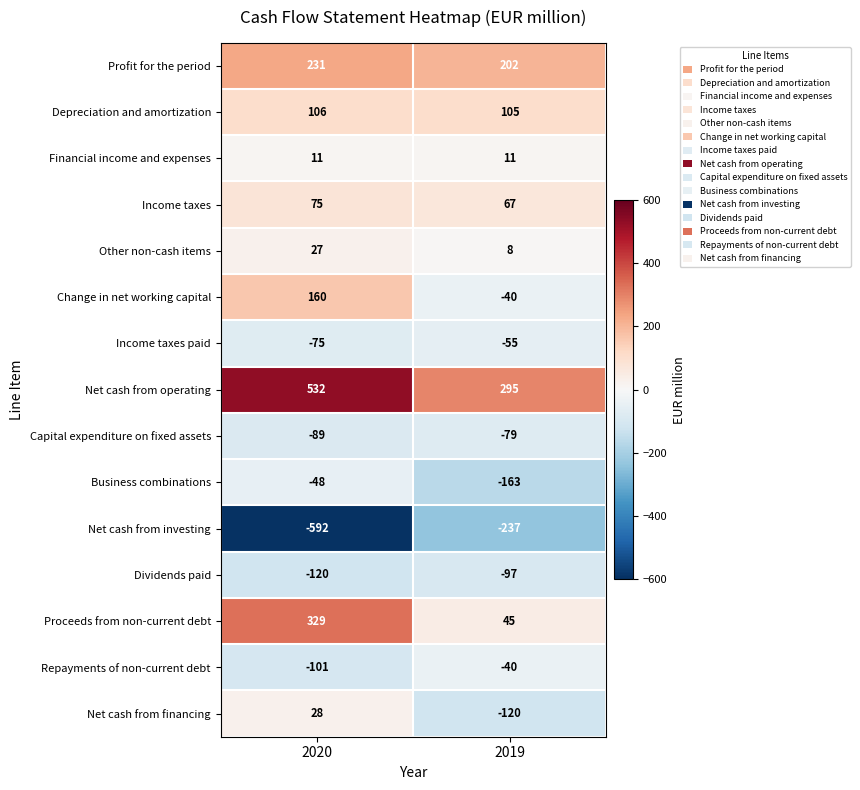

What is the difference between the maximum and minimum values in the Change in net working capital series?

200